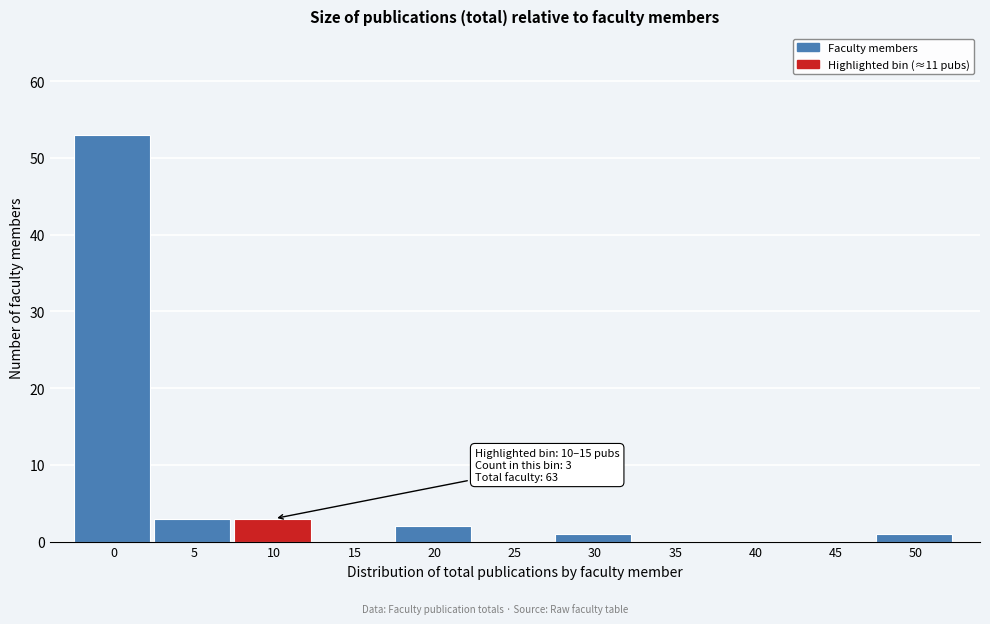

Reading left to right, list all the values displayed in this chart.

0=53	5=3	10=3	15=0	20=2	25=0	30=1	35=0	40=0	45=0	50=1